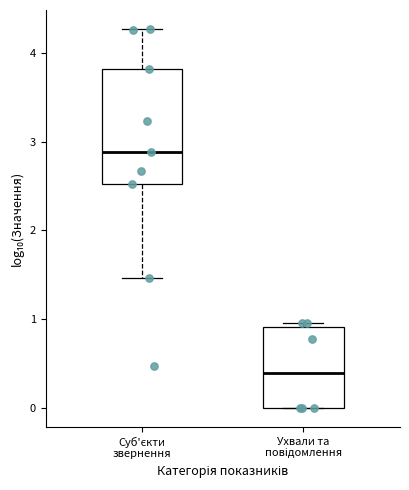

Comparing the boxes themselves (not the whiskers), which one is the tallest?

Суб'єкти звернення